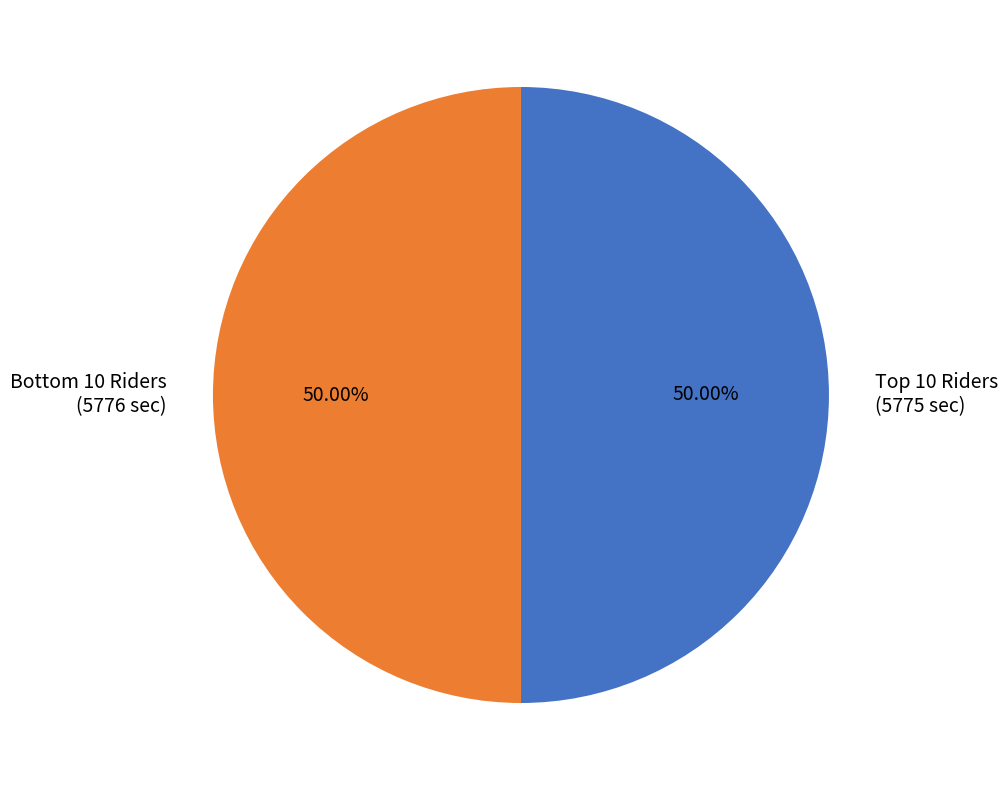

Count the number of slices in the pie.

2